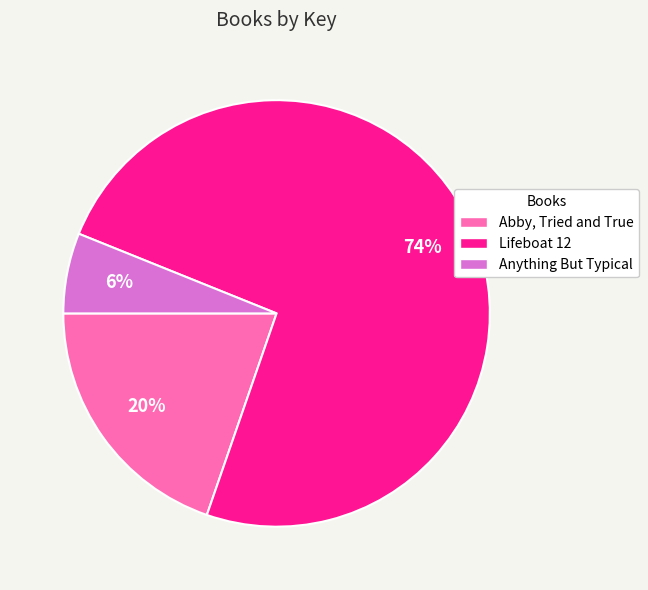

Does Lifeboat 12 represent more than half of the total?

Yes